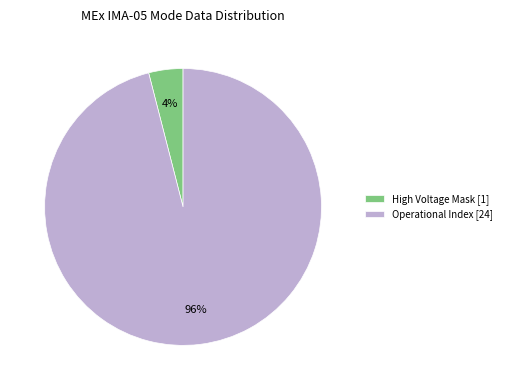

Is it true that High Voltage Mask [1] is 4% of the pie?

True